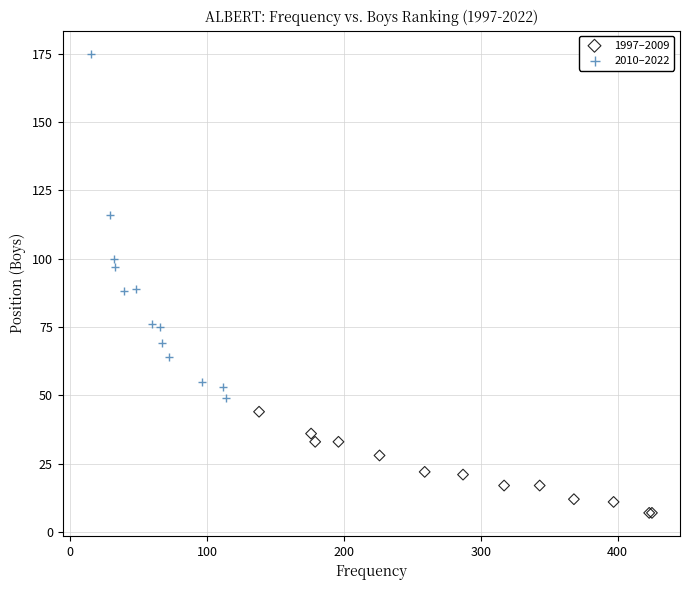

What are all the series names shown in the legend?

1997–2009, 2010–2022